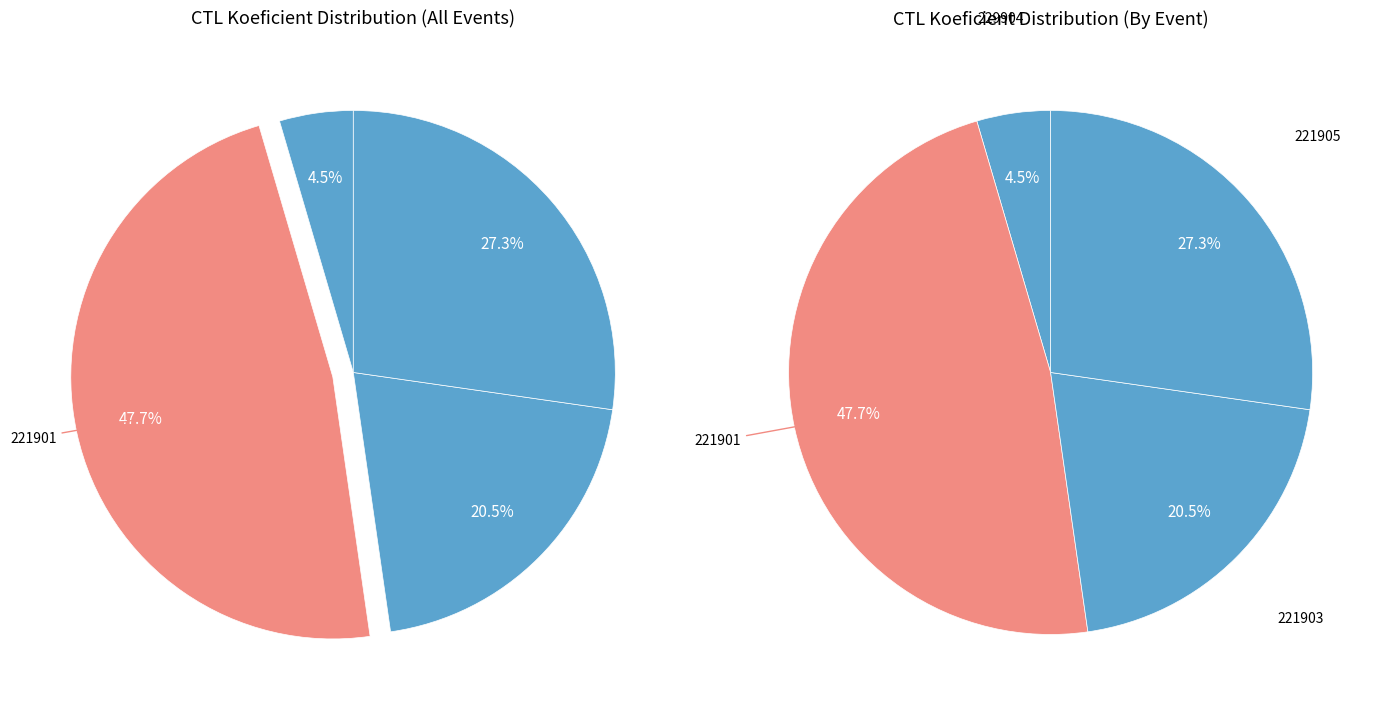

To the nearest percent, what is the combined percentage of 221905 and 221901?

75%